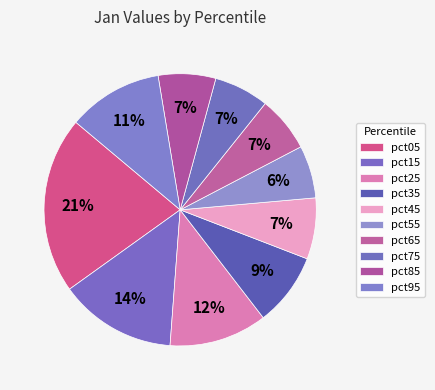

True or false: pct55 accounts for 1% of the total.

False